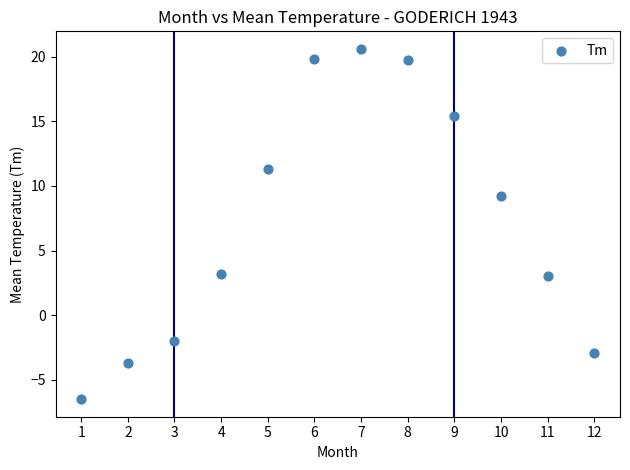

What is the average X value?

6.5